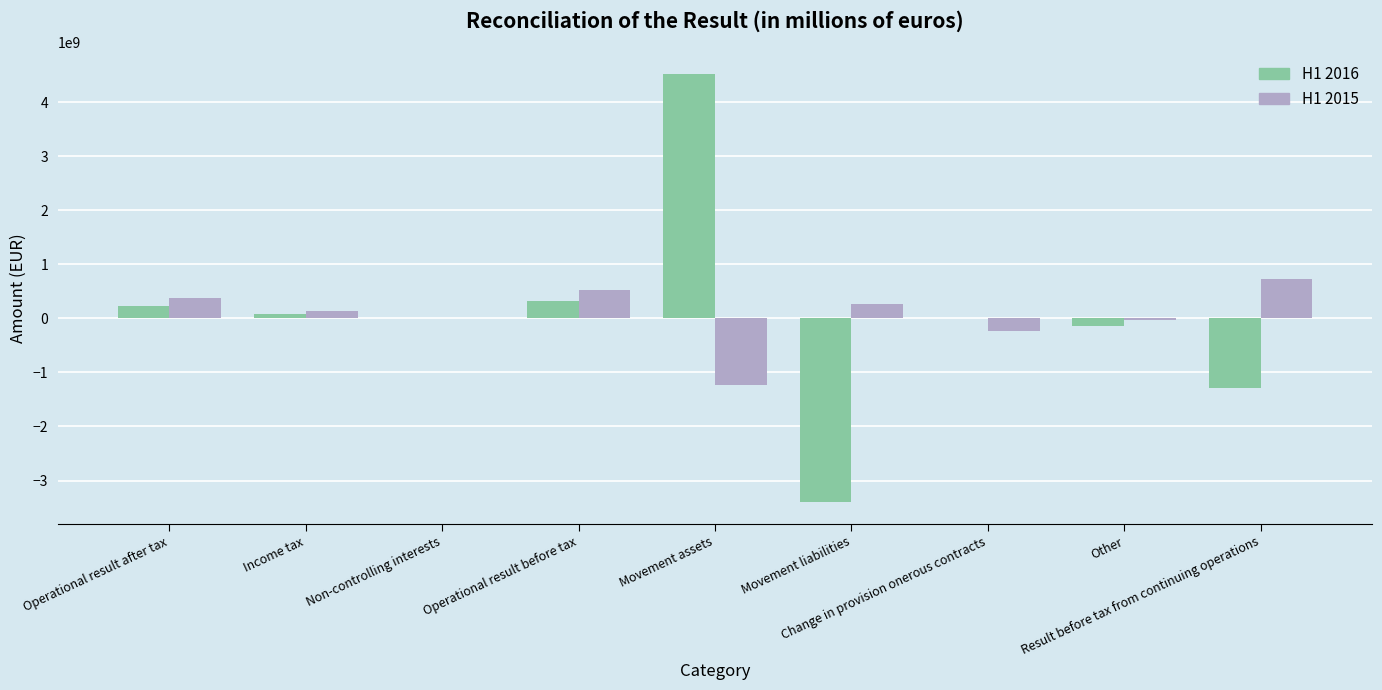

What is the sum of all H1 2016 values?

319996275.5